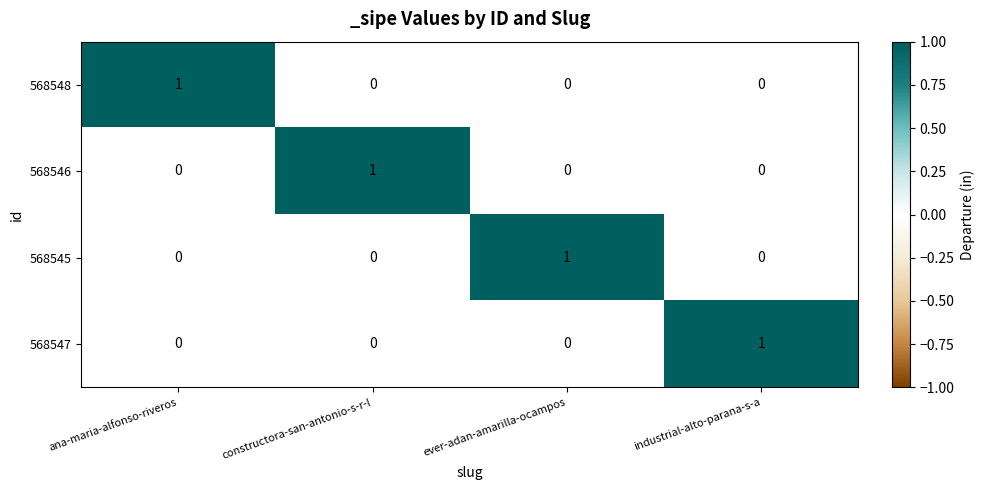

How many values in 568548 are above zero?

1